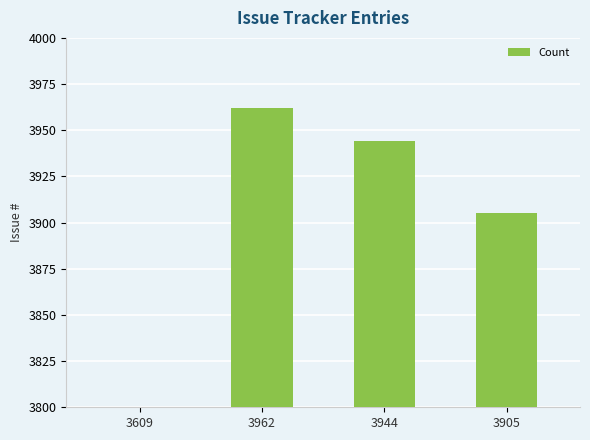

What is the label of the 2nd bar from the right?

3944